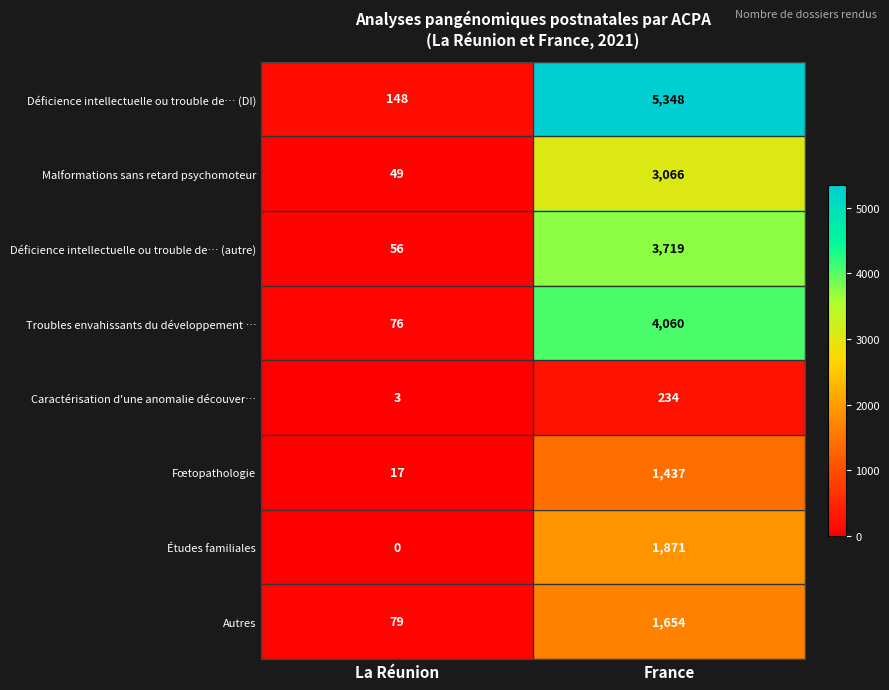

What is the sum of the Malformations sans retard psychomoteur values at France and La Réunion?

3115